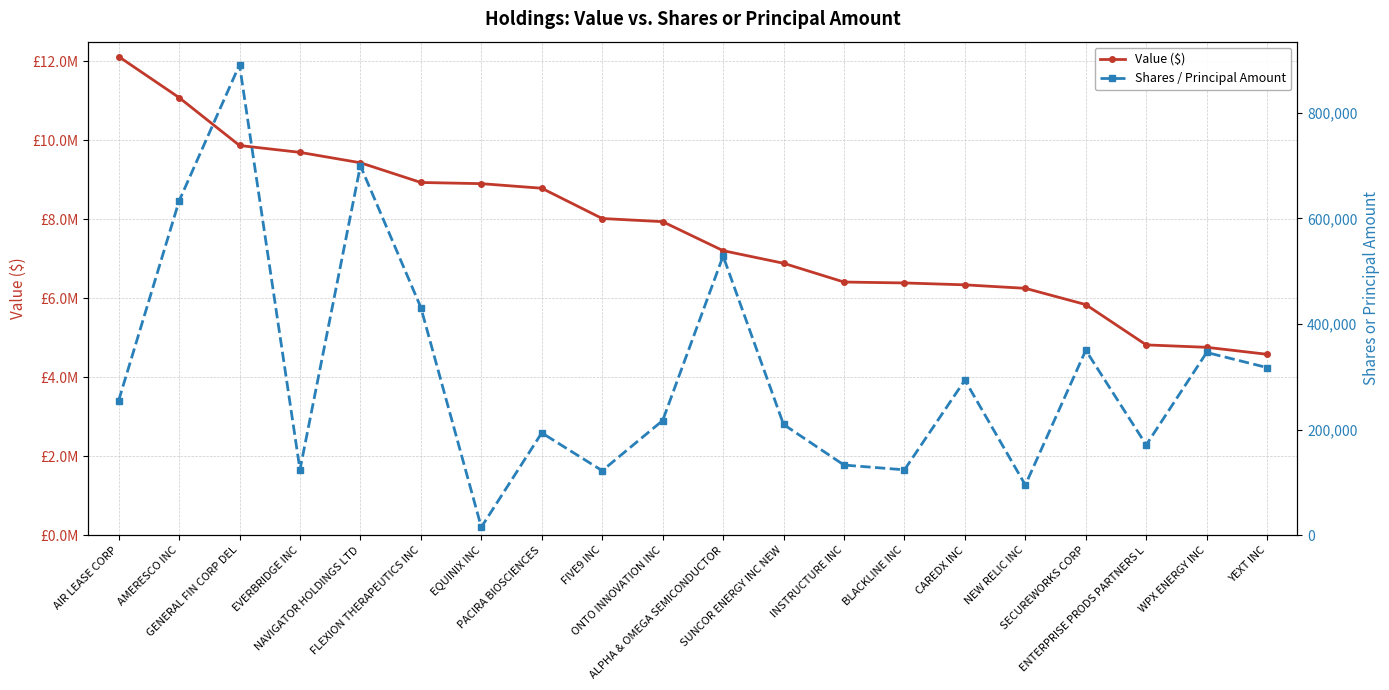

What are all the series names shown in the legend?

Value ($), Shares / Principal Amount